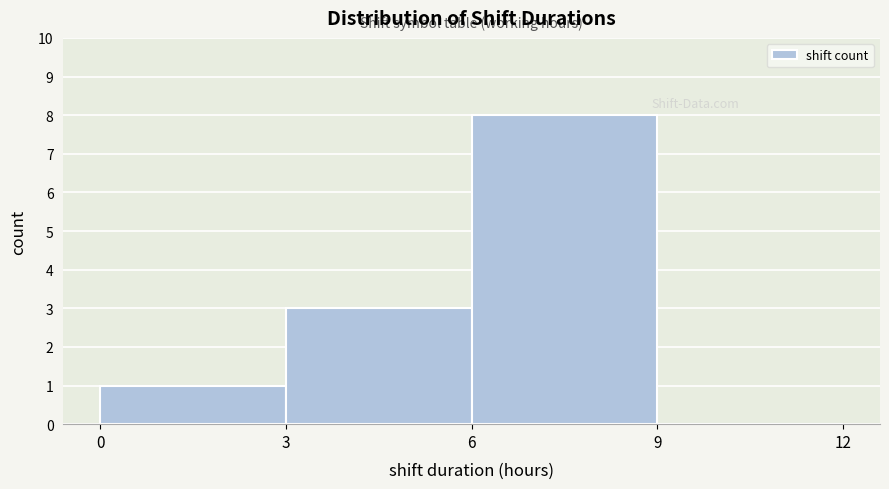

What is the height of the bar covering 6 to 9 on the x-axis? The values are not printed on the chart, so give them approximately, as read against the axis.

8